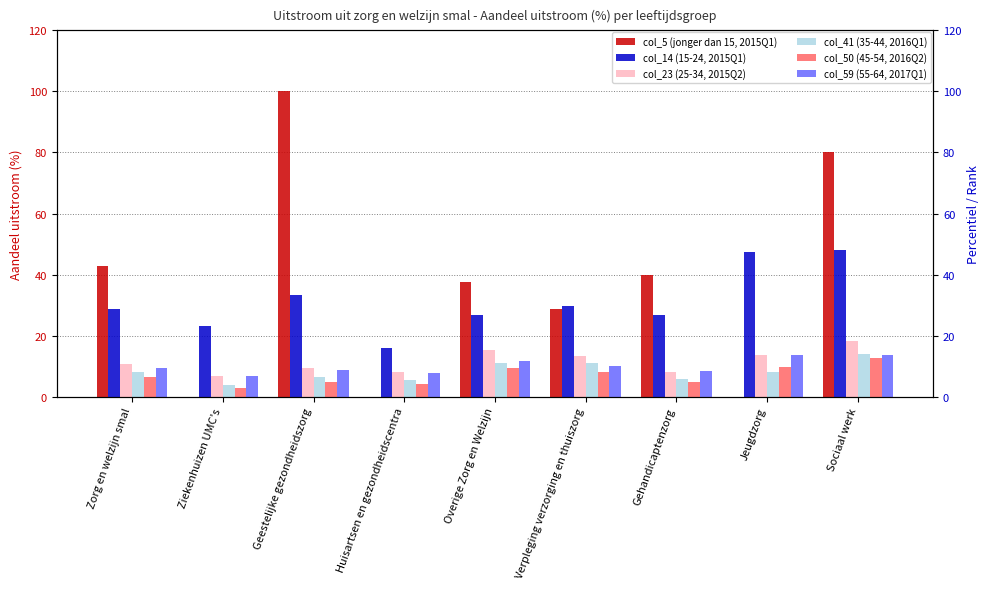

Which series has the largest total across all categories?

col_5 (jonger dan 15, 2015Q1)